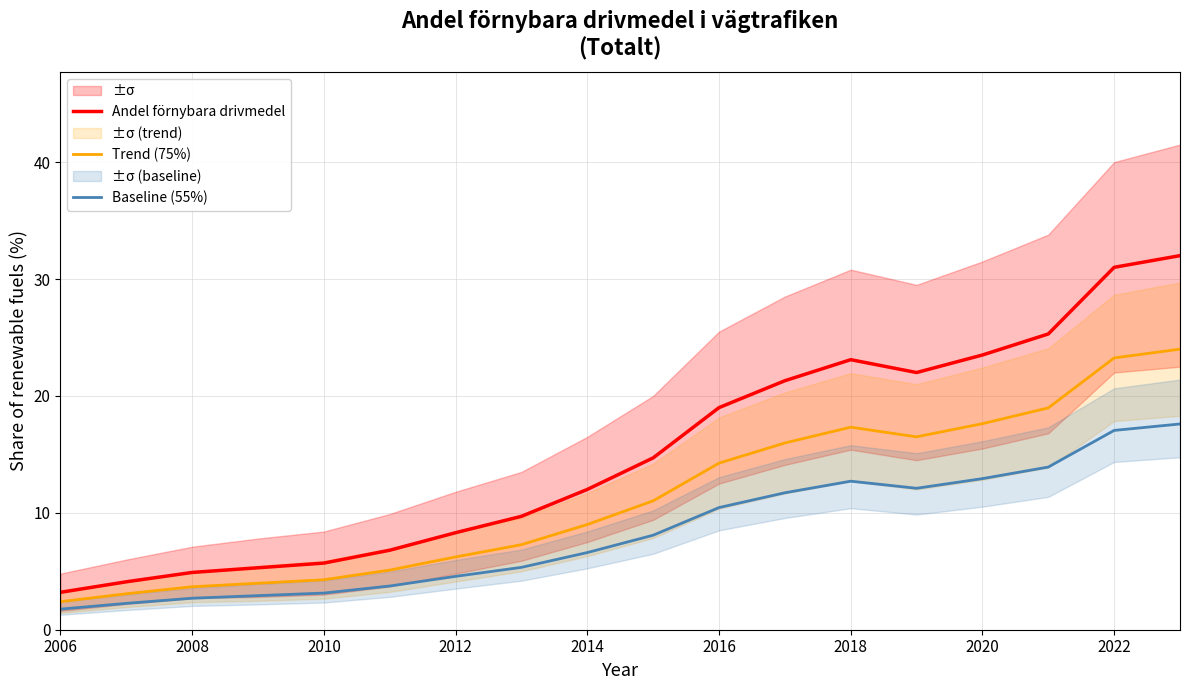

The value of Baseline (55%) at 2018 is 21.1. True or false?

False